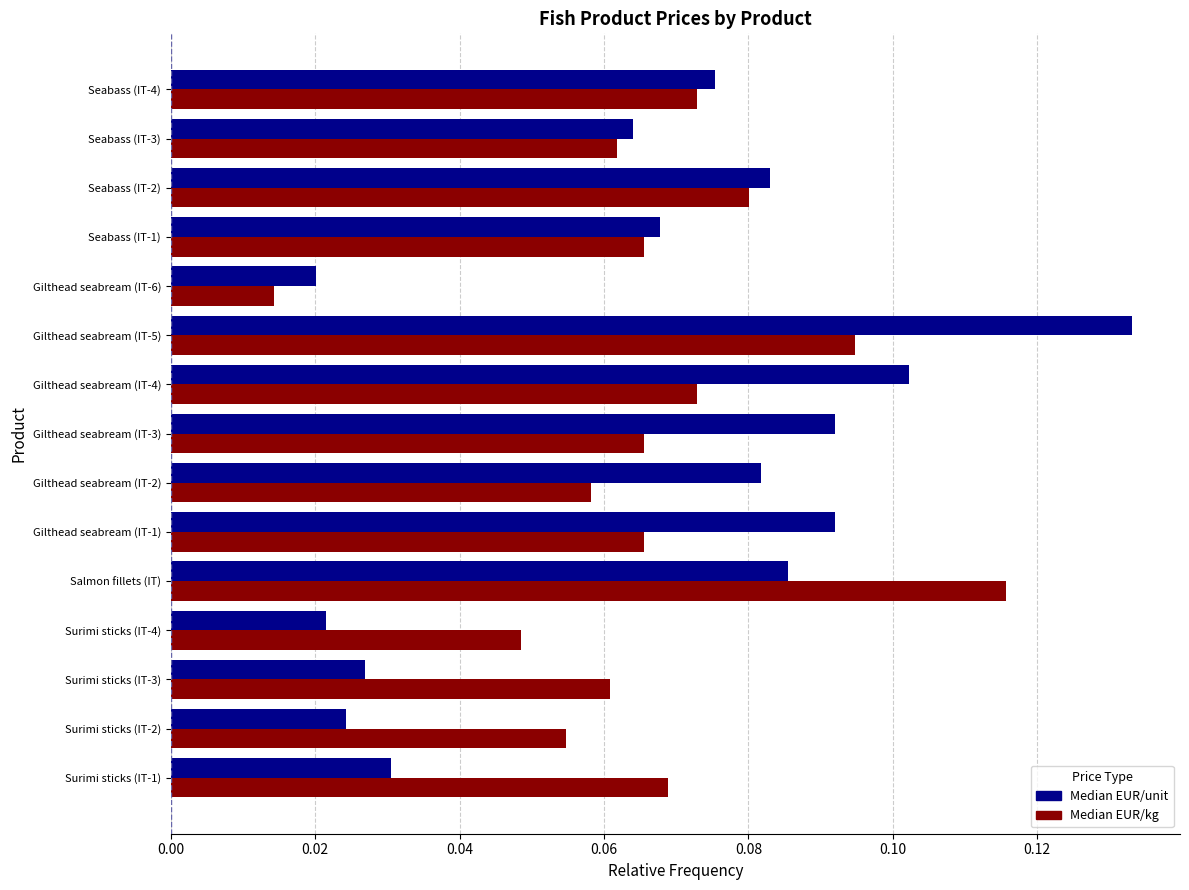

Which category has the highest value in the Median EUR/unit series?

Gilthead seabream (IT-5)